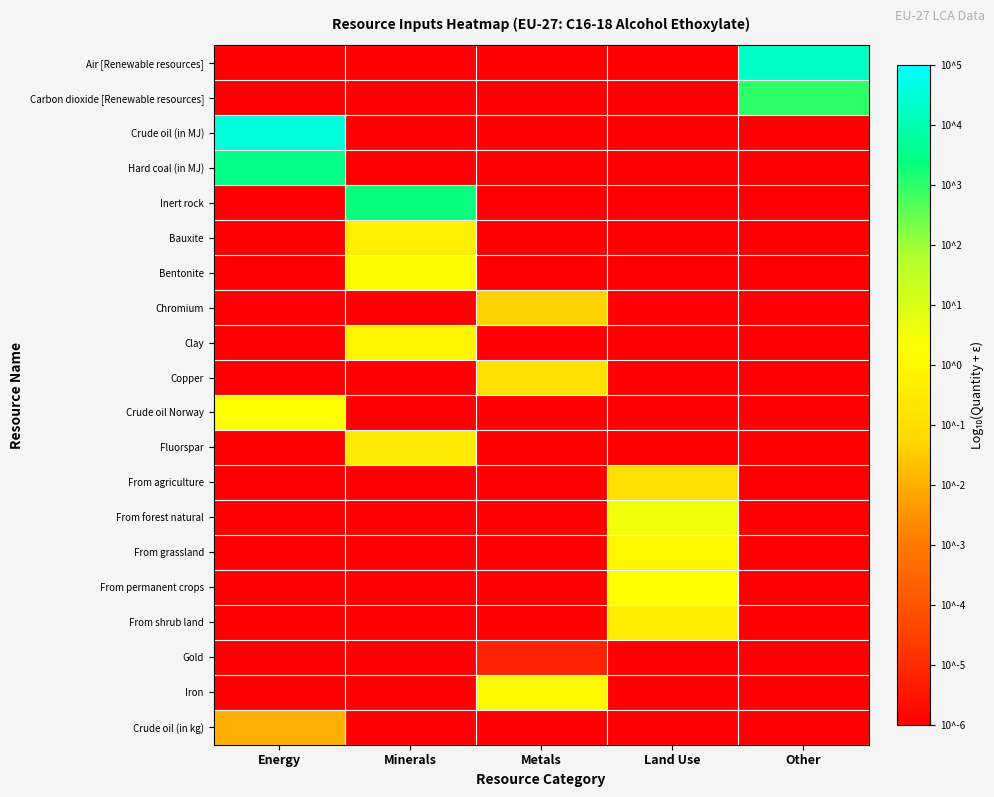

What is the total value across all series at Minerals?

-177.5